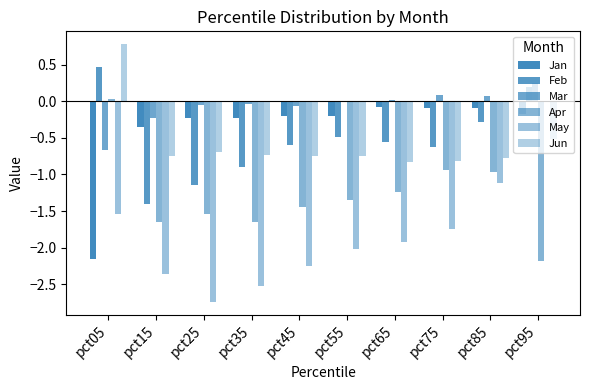

What is the value of the May bar at the 7th from the left?

-1.9